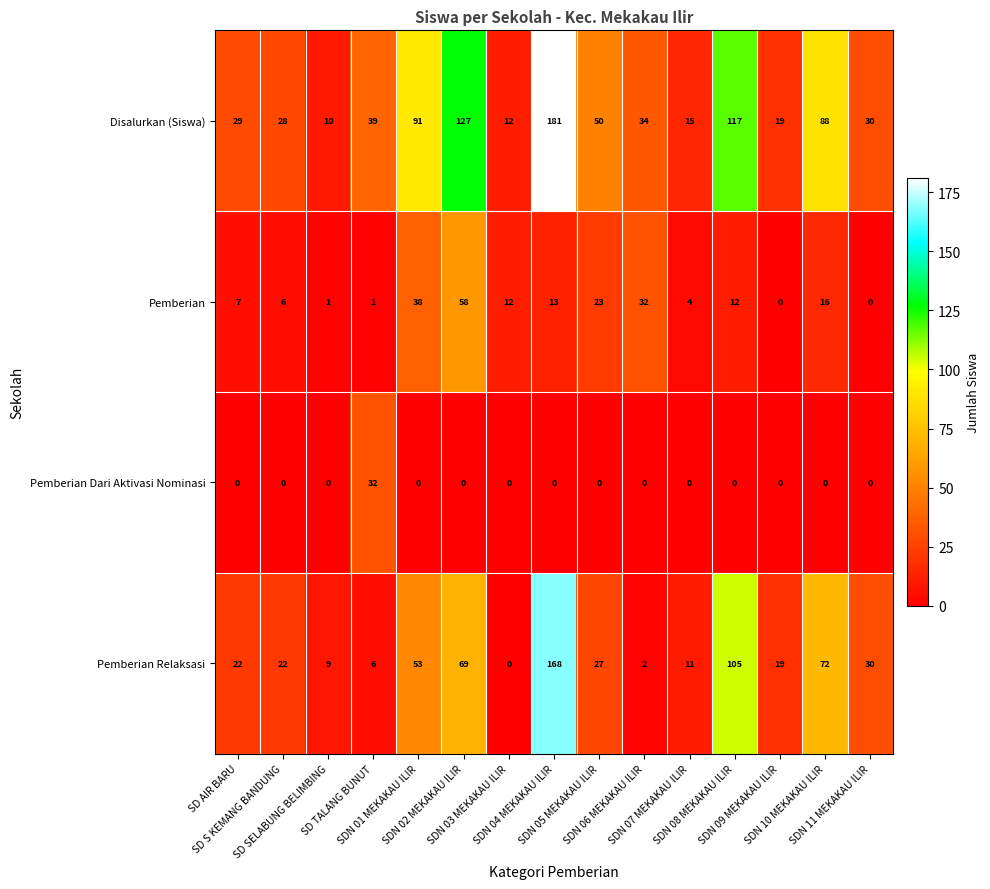

Which series has the largest total across all categories?

Disalurkan (Siswa)